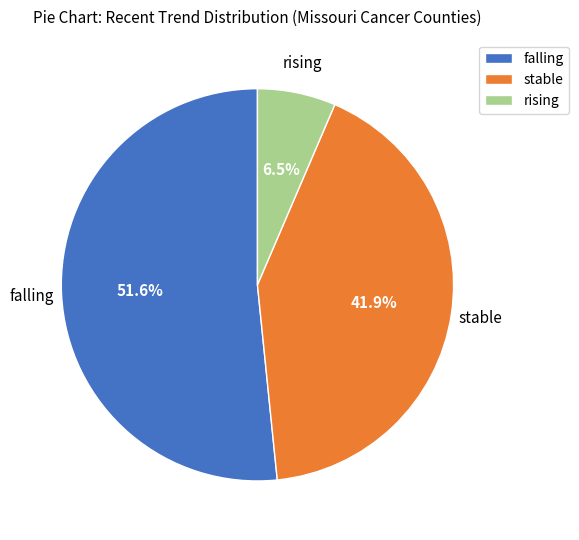

What percentage do rising and falling together represent?

58.1%